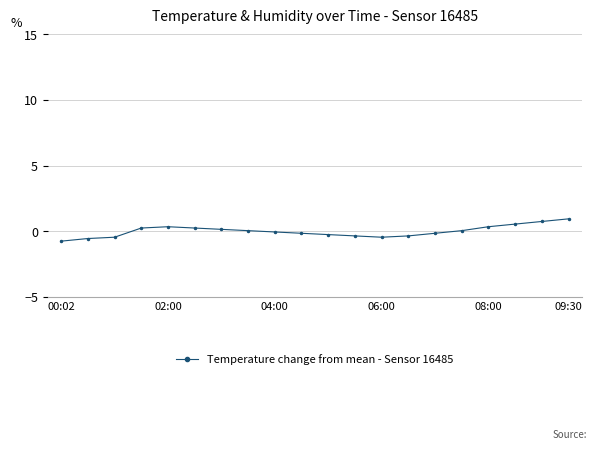

What is the value of the 19th point from the left?

0.7